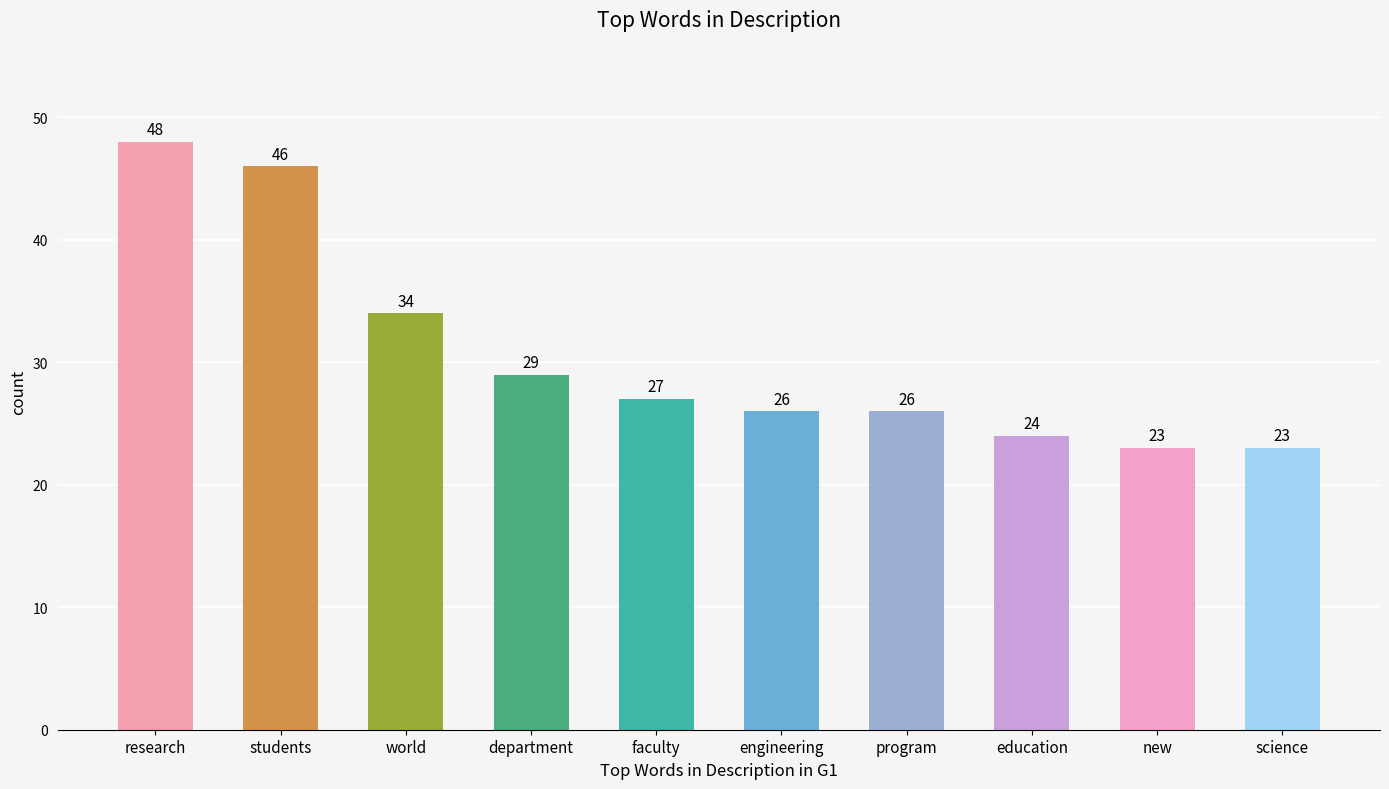

Between students and education, which is larger?

students